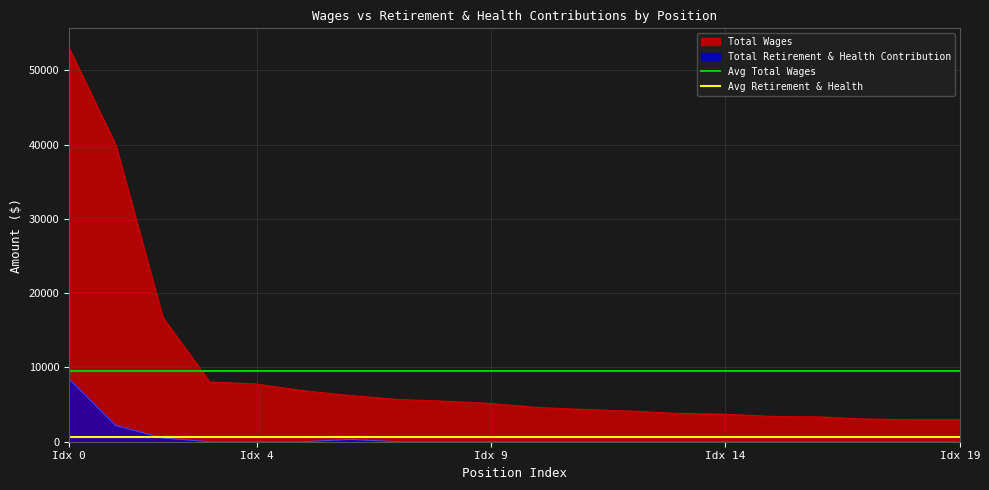

True or false: Total Retirement & Health Contribution and Total Wages cross at least once.

False